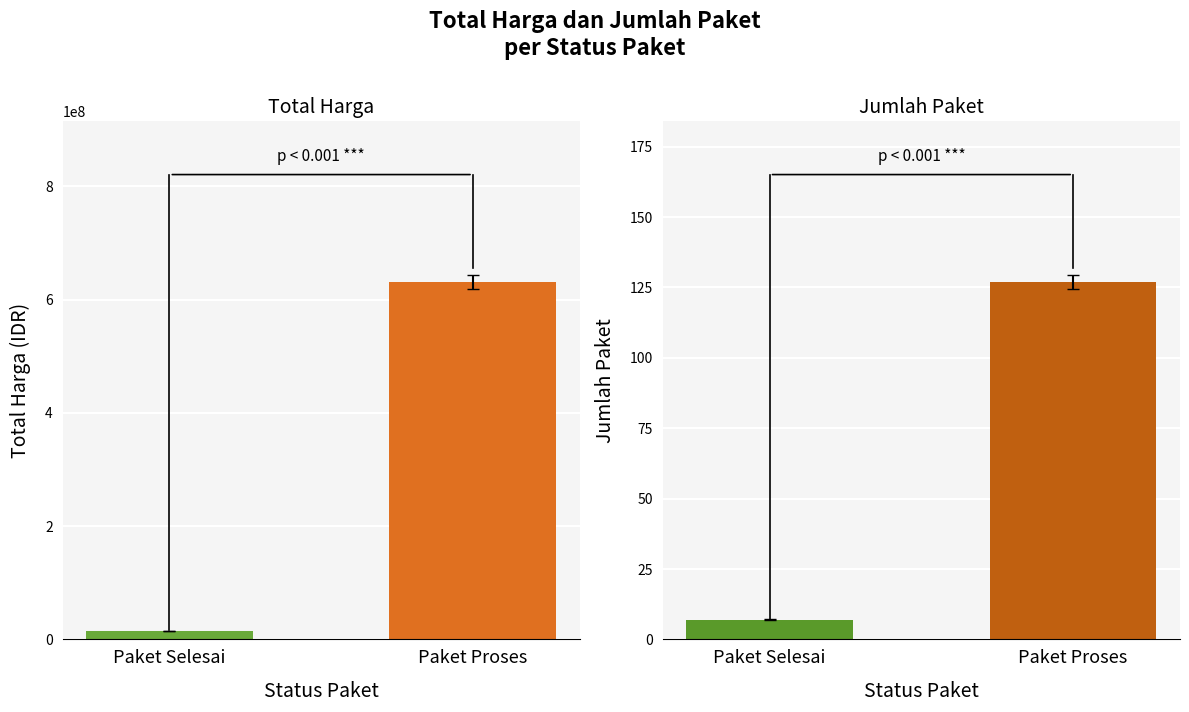

What is the label of the 2nd bar from the left?

Paket Proses